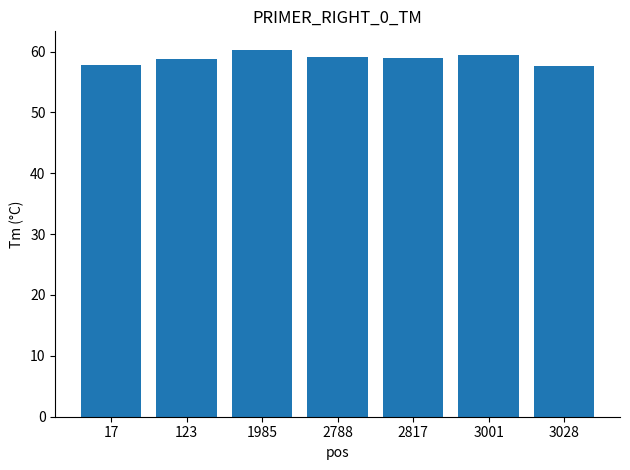

What value does the data have at 2788?

59.2